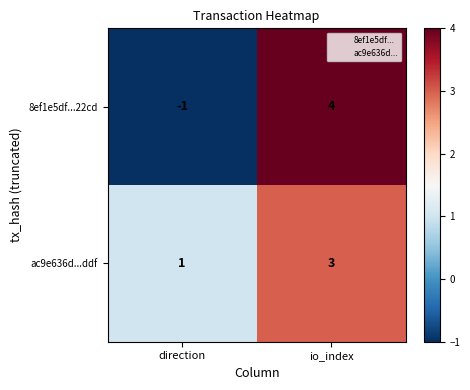

At which label is ac9e636d...ddf closest to 2?

direction